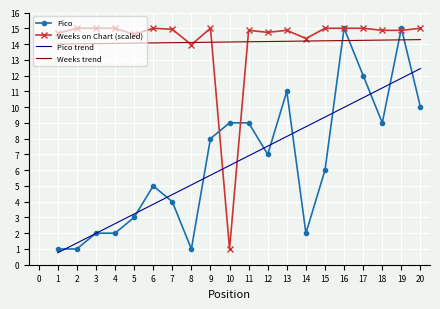

Rank the series at 14 from lowest to highest value.

Pico, Pico trend, Weeks trend, Weeks on Chart (scaled)